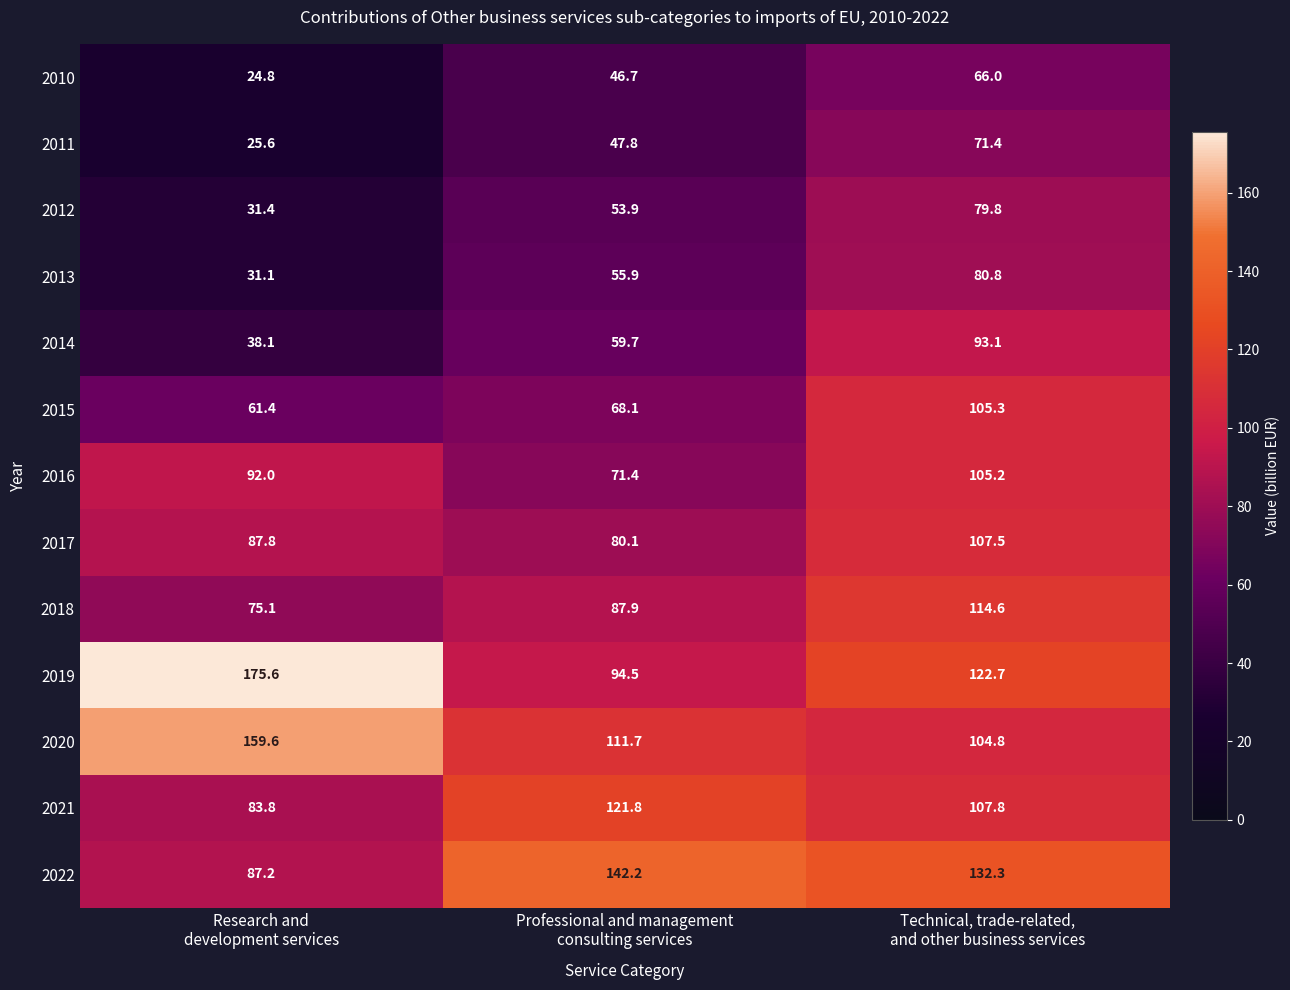

Which series has the widest spread of values?

2019